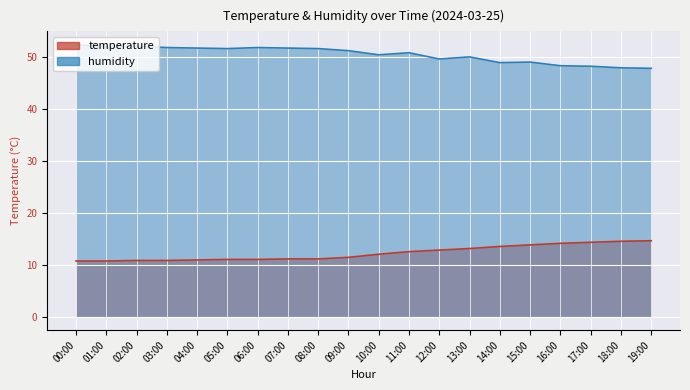

What is the average value of the temperature series?

12.2